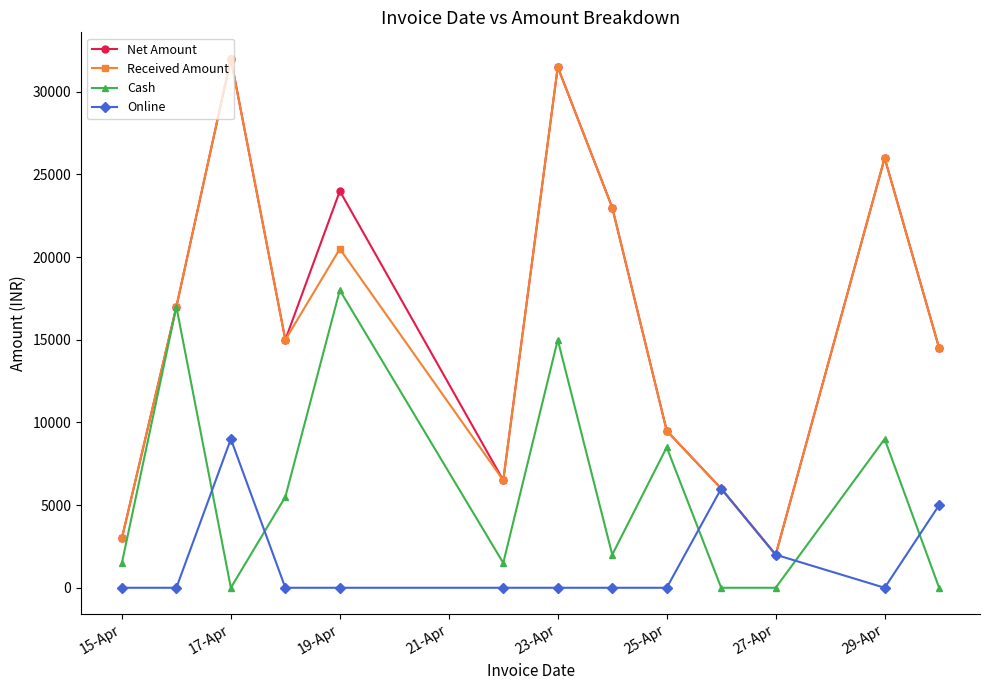

How many distinct data groups are displayed?

4